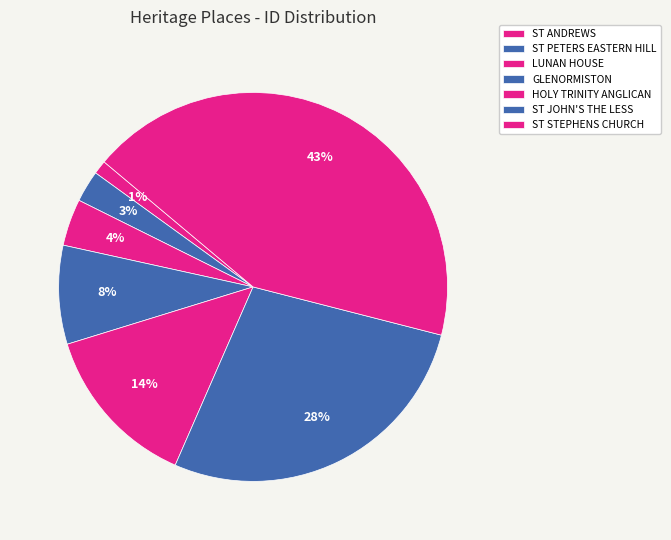

Rank the categories by value from highest to lowest.

ST STEPHENS CHURCH, ST JOHN'S THE LESS, HOLY TRINITY ANGLICAN, GLENORMISTON, LUNAN HOUSE, ST PETERS EASTERN HILL, ST ANDREWS